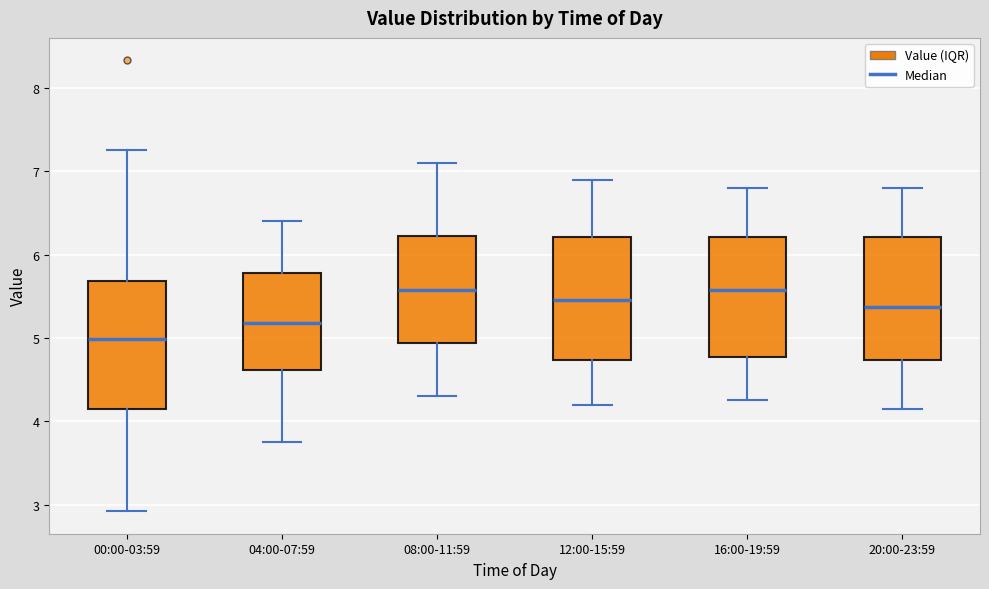

Reading left to right, transcribe this box plot: for each box, give where its median line is, the range the box spans, and where its two whiskers end, as read against the y-axis. The values are not printed on the chart, so give them approximately, as read against the axis.

00:00-03:59: median 5.0, box 4.1 to 5.7, whiskers 2.9 to 7.3
04:00-07:59: median 5.2, box 4.6 to 5.8, whiskers 3.8 to 6.4
08:00-11:59: median 5.6, box 4.9 to 6.2, whiskers 4.3 to 7.1
12:00-15:59: median 5.5, box 4.7 to 6.2, whiskers 4.2 to 6.9
16:00-19:59: median 5.6, box 4.8 to 6.2, whiskers 4.3 to 6.8
20:00-23:59: median 5.4, box 4.7 to 6.2, whiskers 4.2 to 6.8